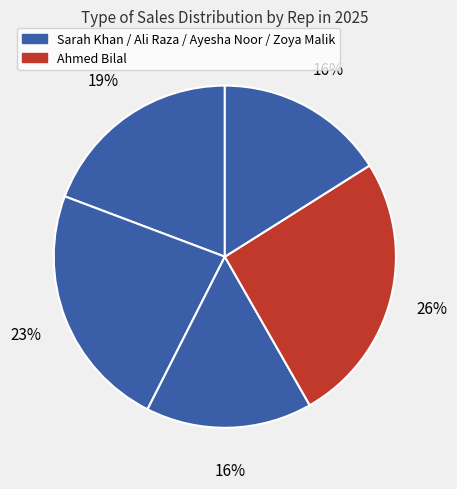

How many slices are in this pie chart?

5